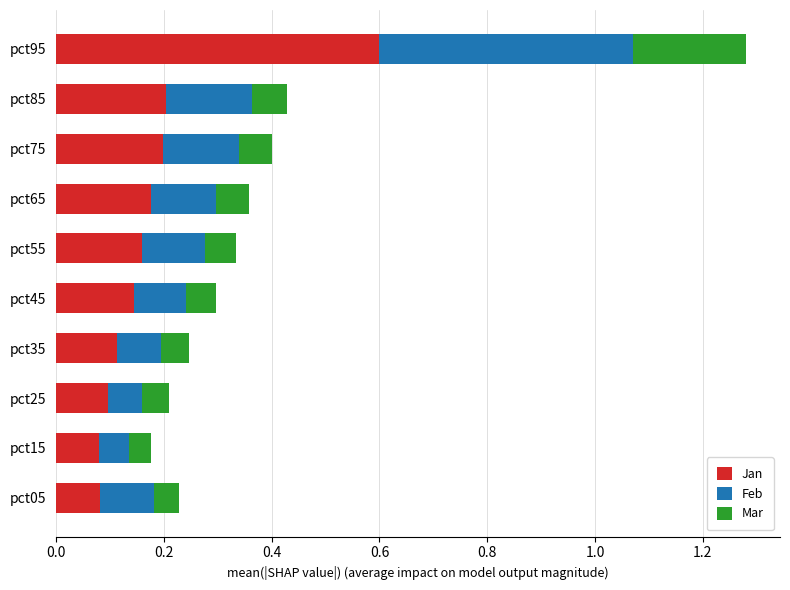

The value of Jan at pct25 is 0.1. True or false?

True